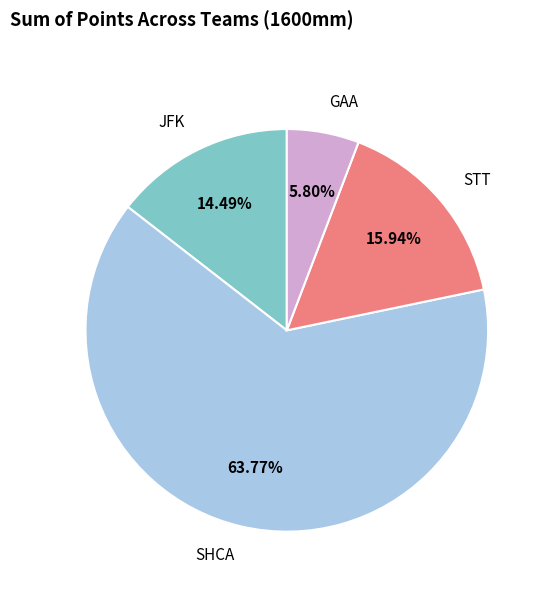

Which category has the biggest portion of the pie?

SHCA